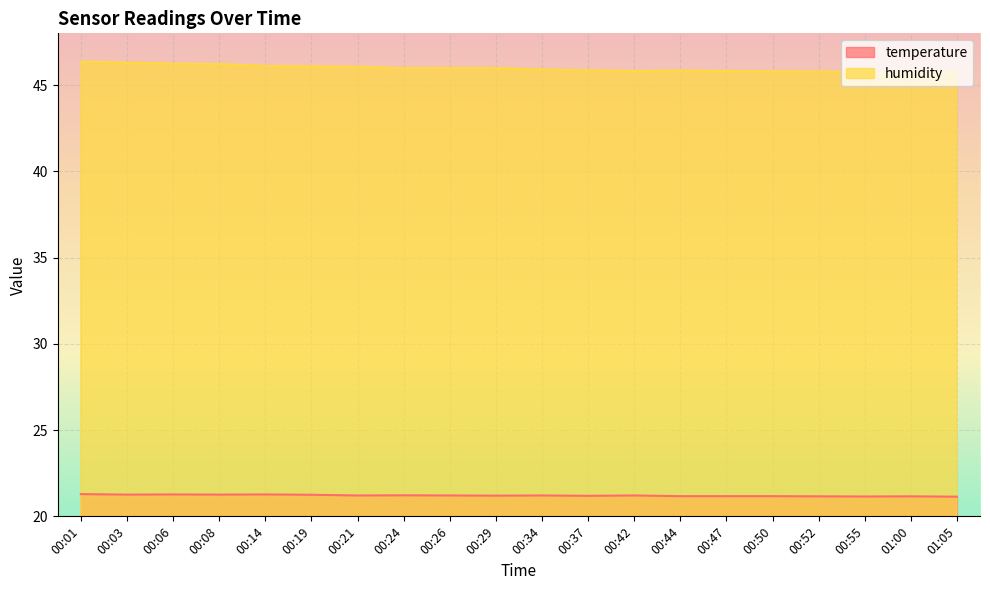

What is the total value across all series at 01:00?

66.9